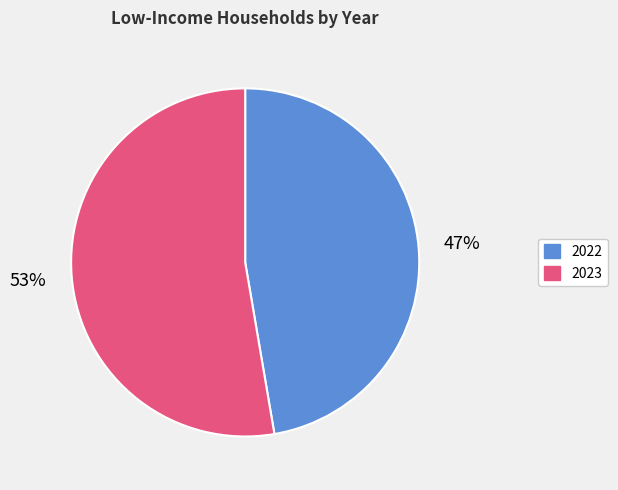

What percentage is the 2023 slice, to the nearest percent?

53%